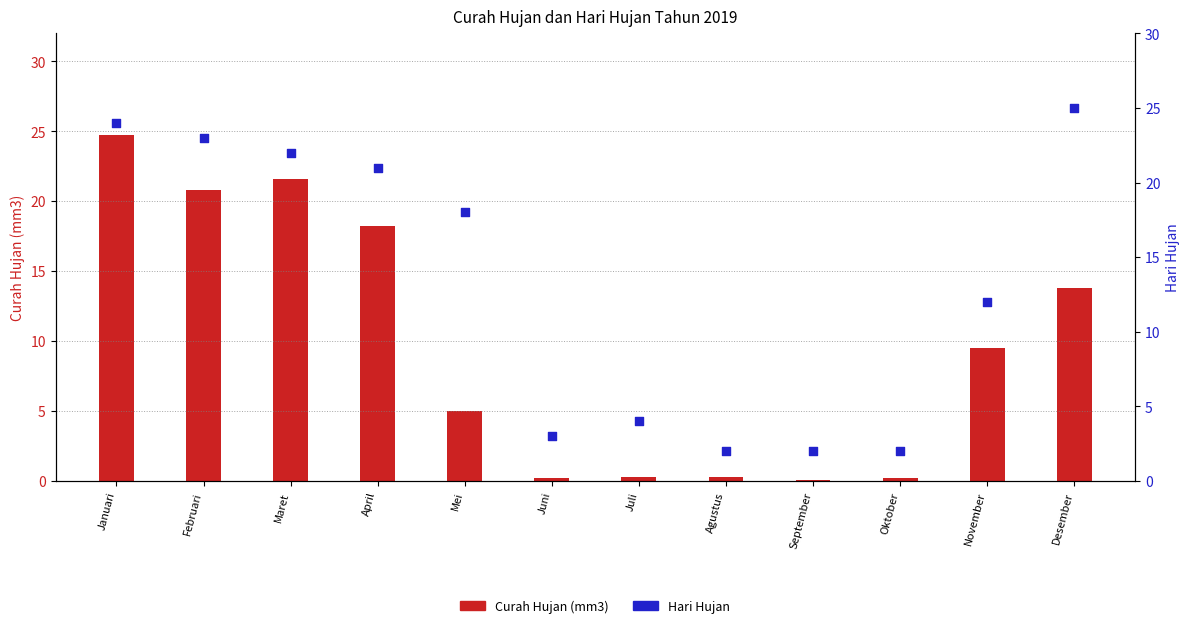

Is the value of Curah Hujan (mm3) at Januari greater than the value of Hari Hujan at September?

Yes